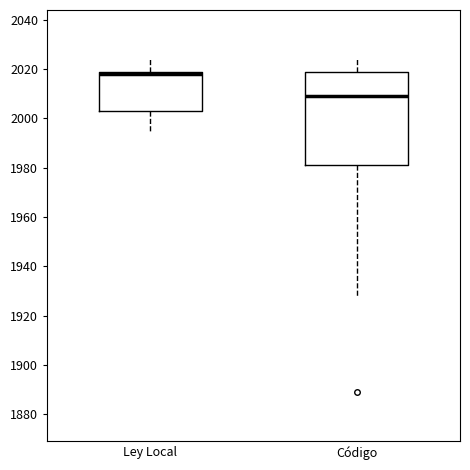

Which box's median line is the lowest?

Código